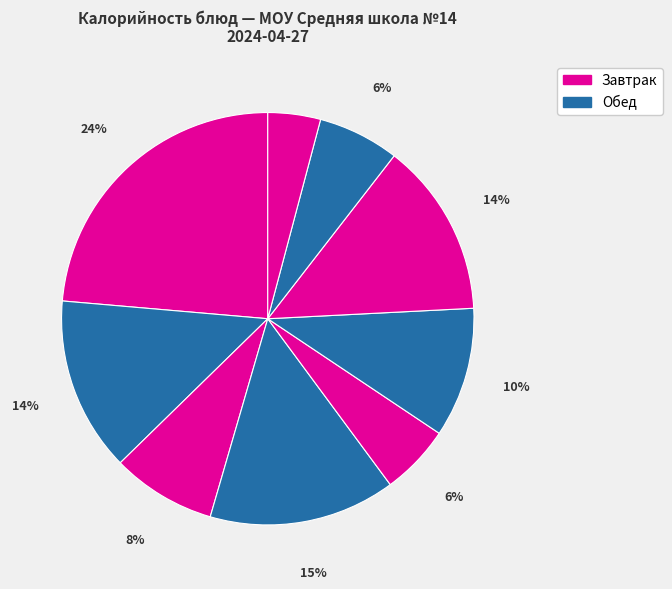

How many slices are in this pie chart?

9